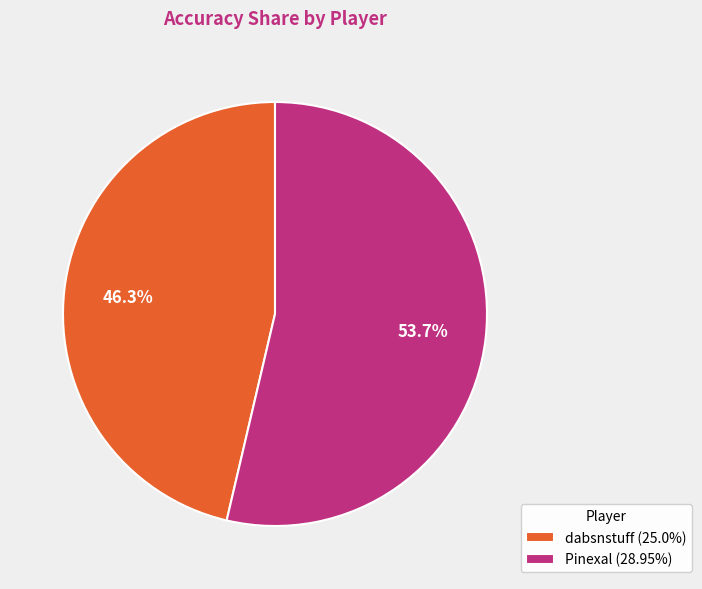

Rank the categories by value from highest to lowest.

Pinexal, dabsnstuff